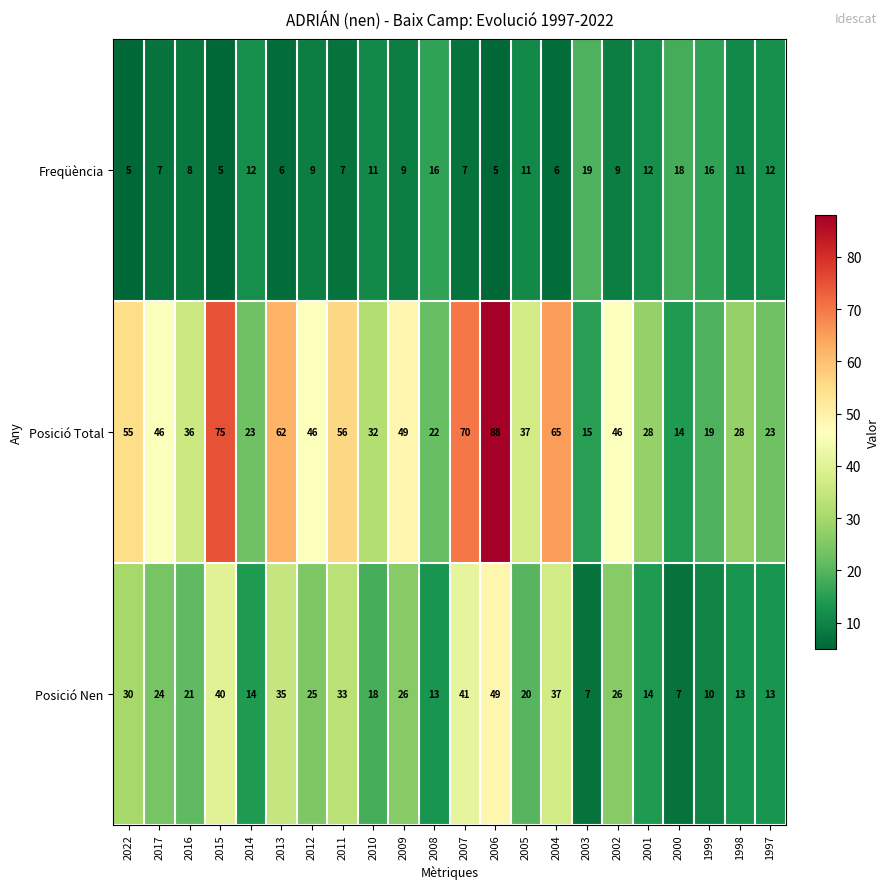

What is the difference between the maximum and minimum values in the Posició Total series?

74